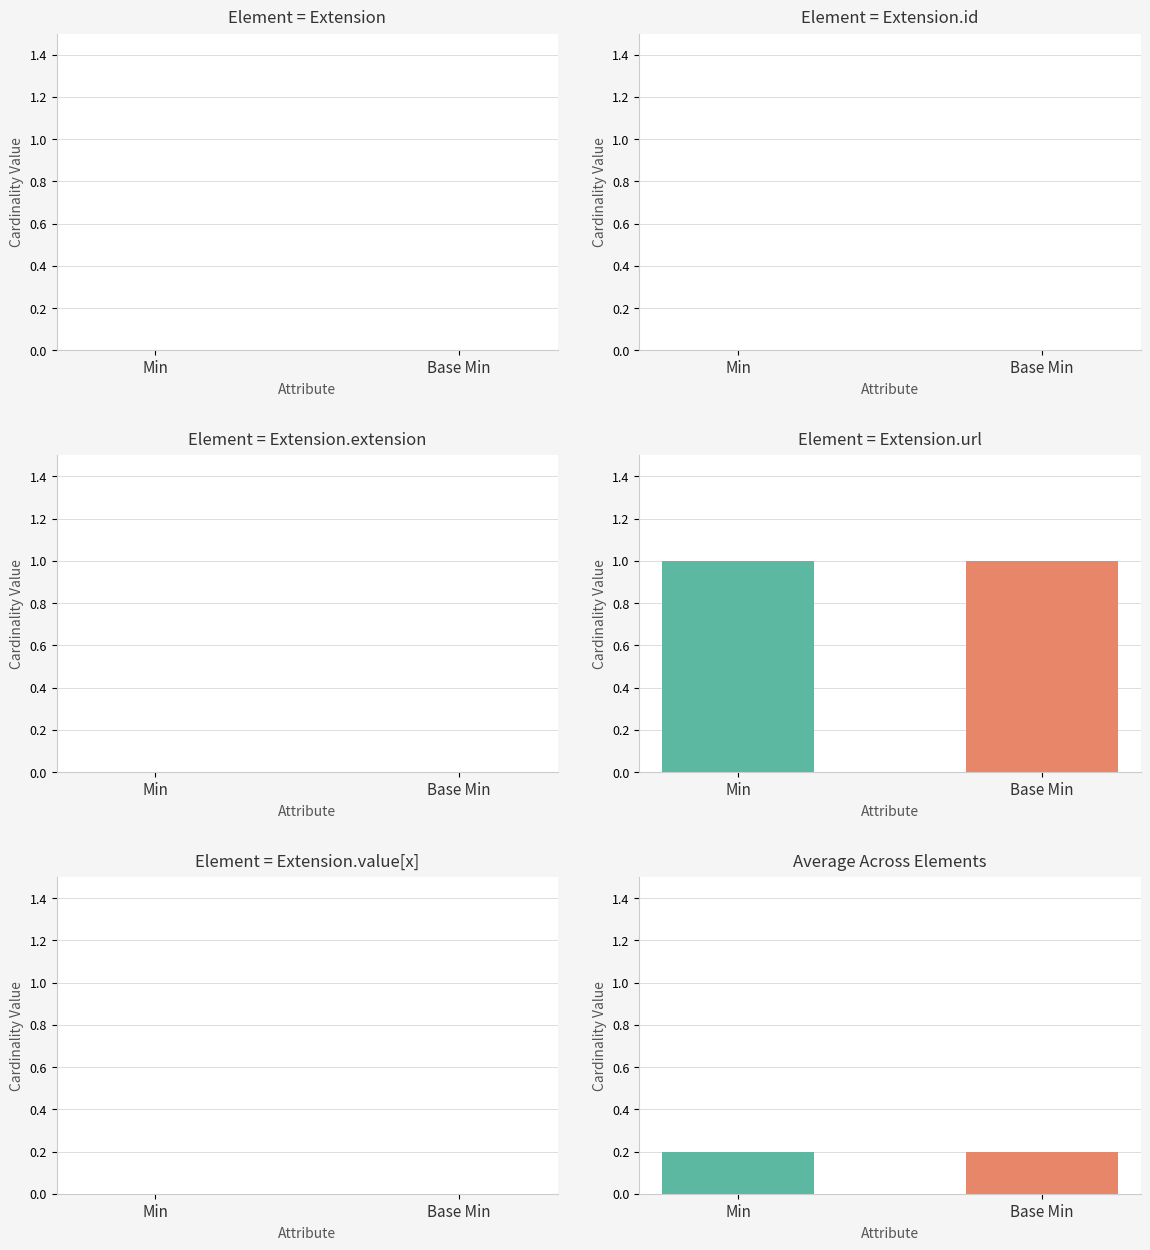

Where is Base Min nearest to the value 0?

Extension